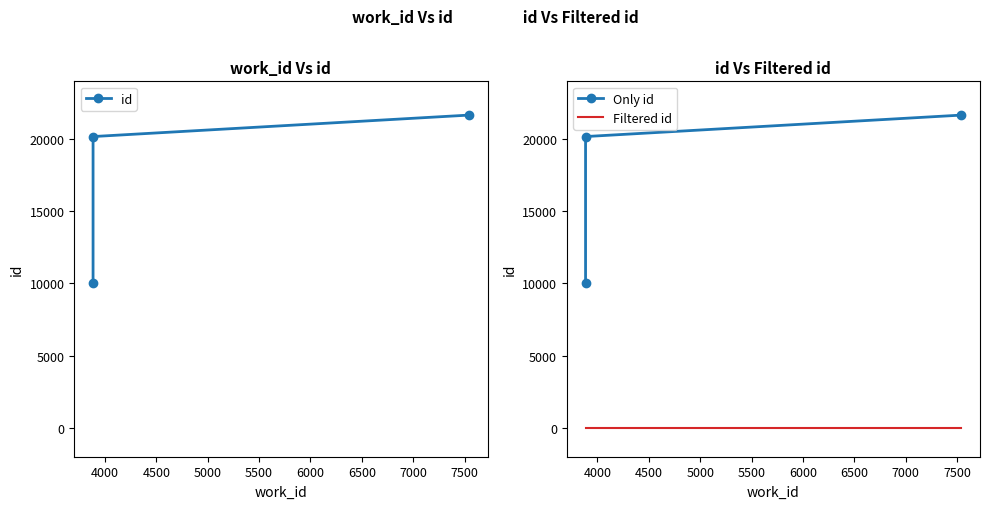

At which label is Only id closest to 15859?

4000